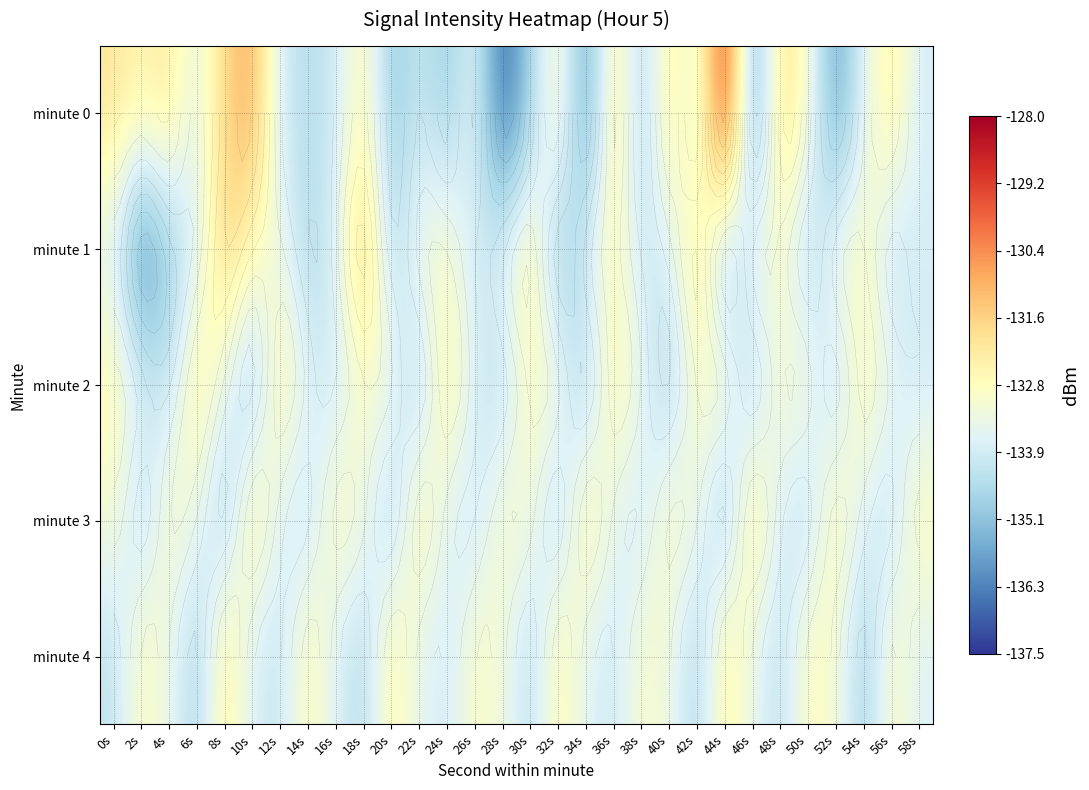

At which category is the sum across all series the highest?

8s